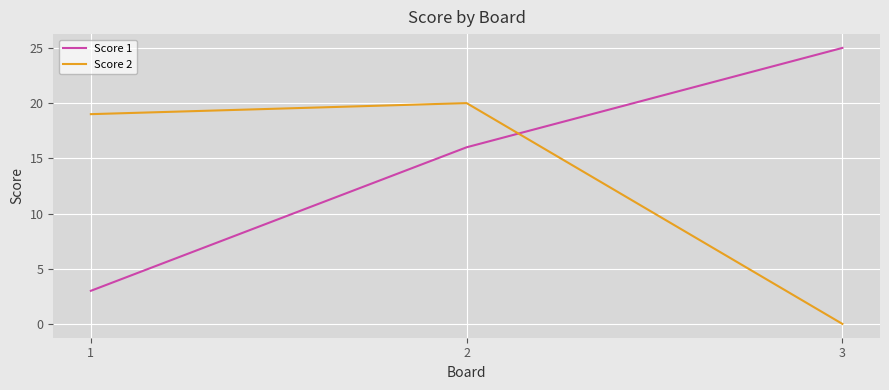

What are all the series names shown in the legend?

Score 1, Score 2